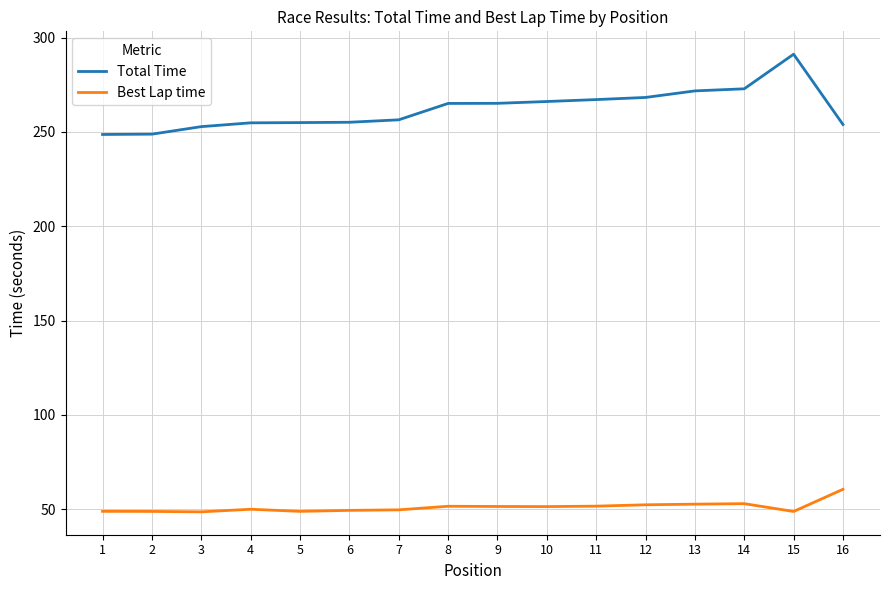

Rank the series by their average value, from highest to lowest.

Total Time, Best Lap time